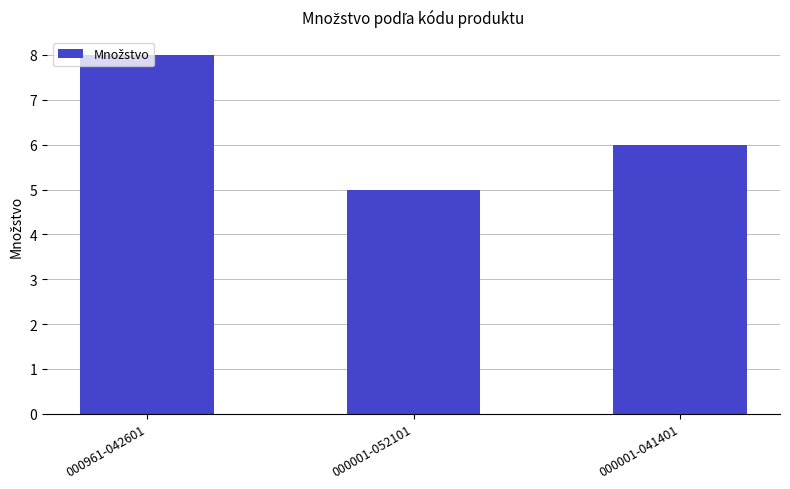

Rank the categories by value from lowest to highest.

000001-052101, 000001-041401, 000961-042601